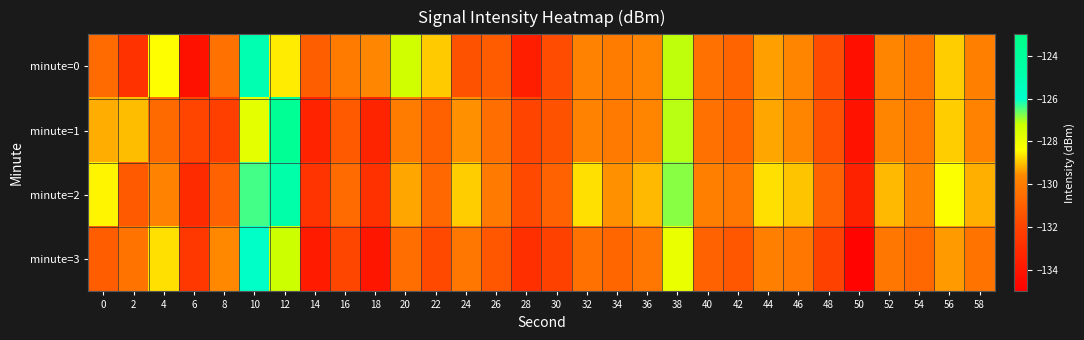

Count the number of data series in this chart.

4